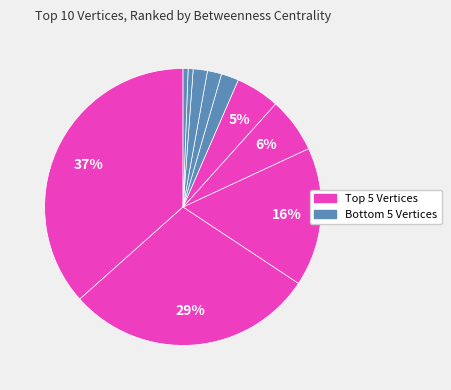

How many slices are in this pie chart?

10